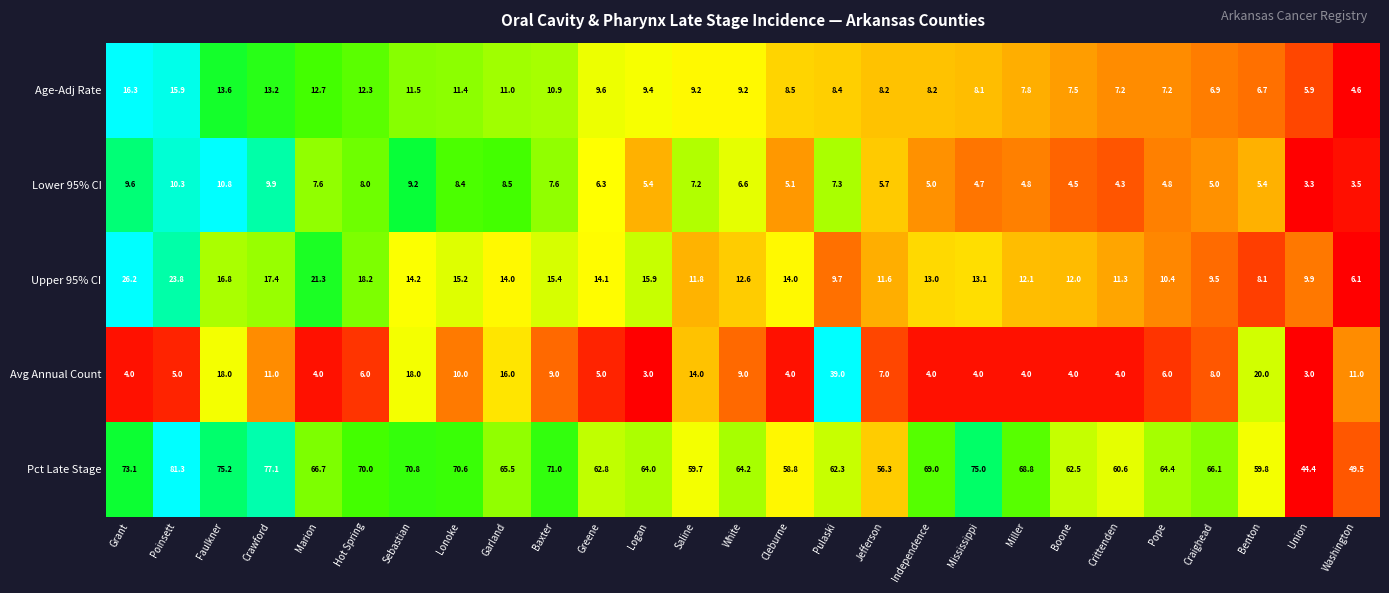

At how many categories does at least one series exceed 34?

27